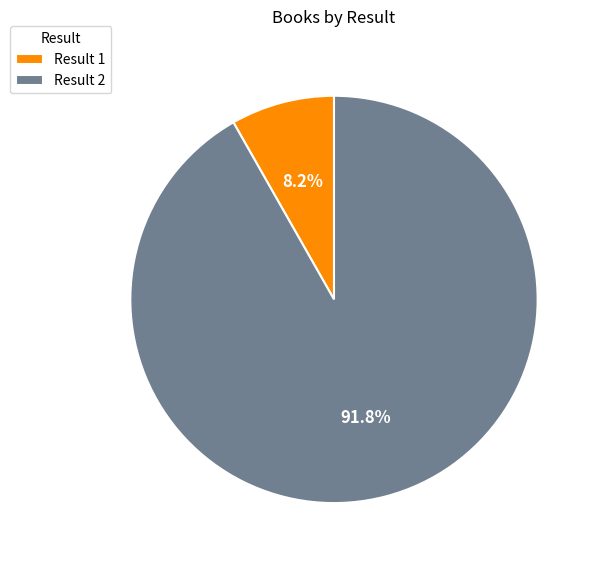

What is the ratio of the value at Result 2 to the value at Result 1?

11.2